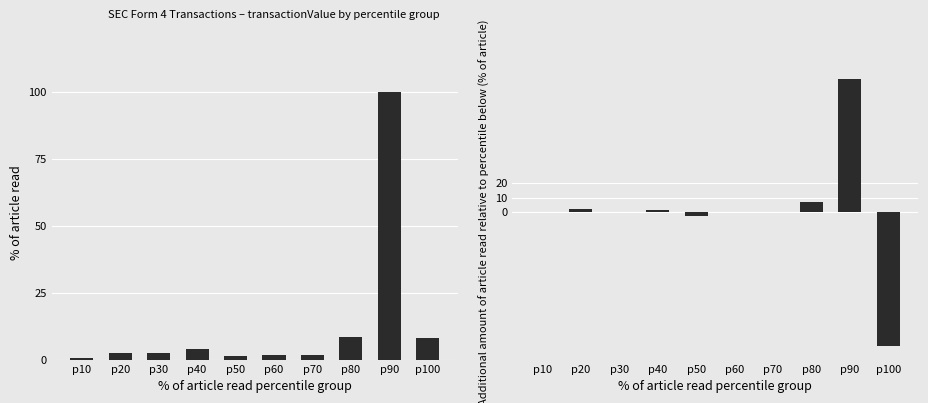

At which label does transactionValue (normalized) reach its peak?

p90